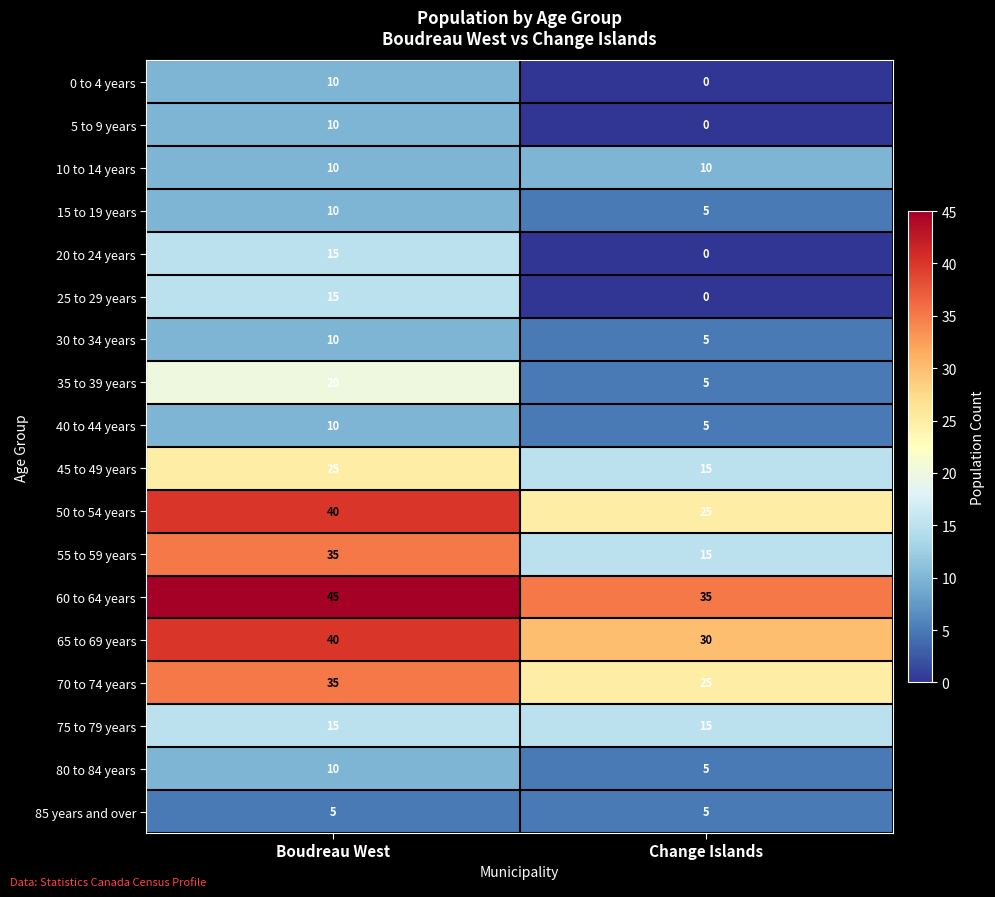

What is the difference between the maximum and minimum values in the 45 to 49 years series?

10